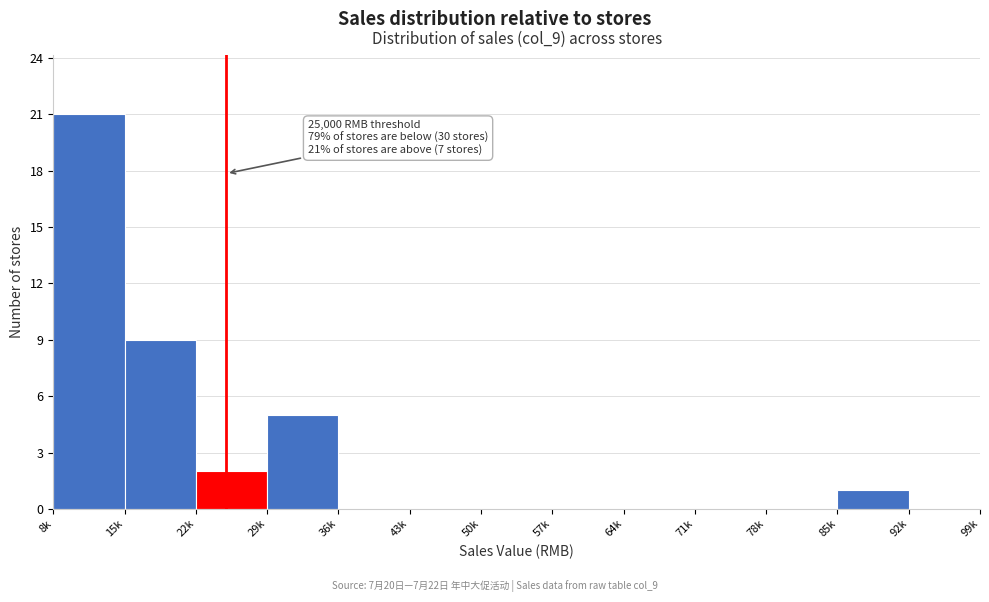

Reading left to right, transcribe all the data shown in this chart.

8k=21	15k=9	22k=2	29k=5	36k=0	43k=0	50k=0	57k=0	64k=0	71k=0	78k=0	85k=1	92k=0